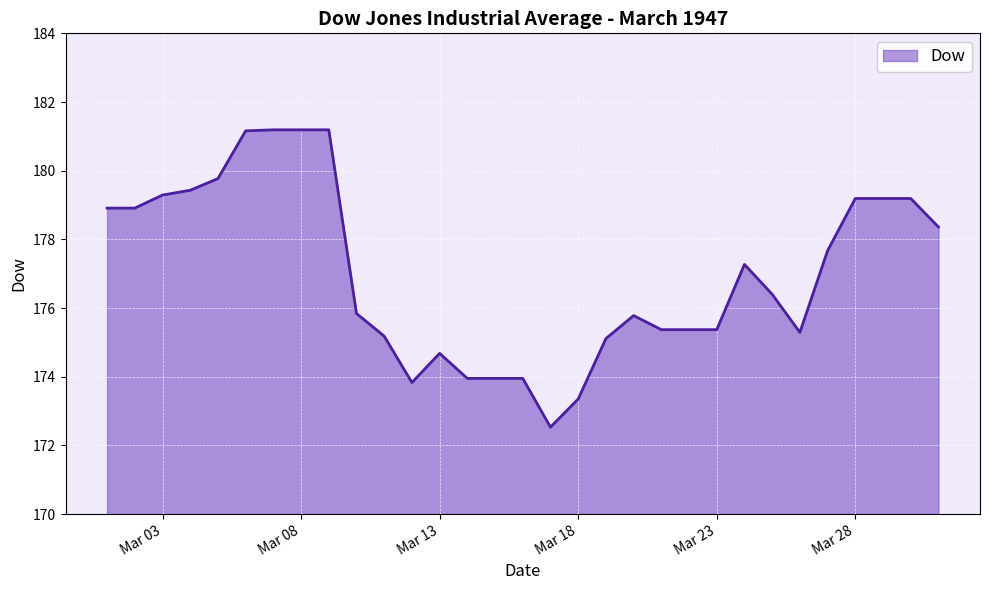

What is the minimum value shown in the chart?

172.5